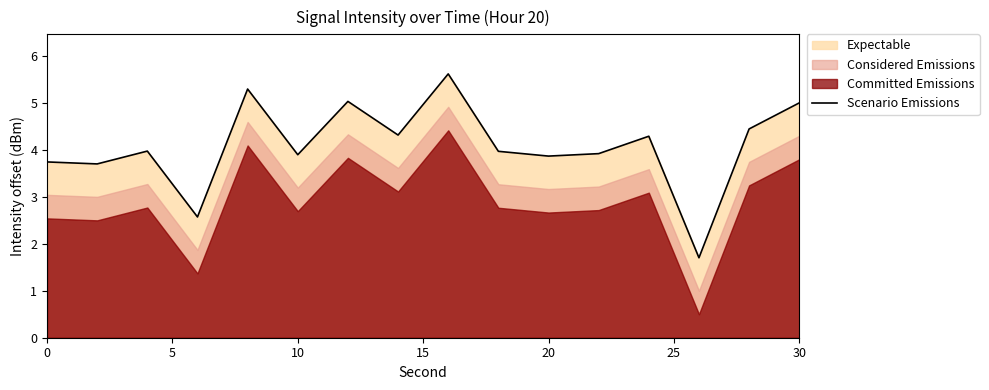

What is the maximum value for Scenario Emissions?

5.6